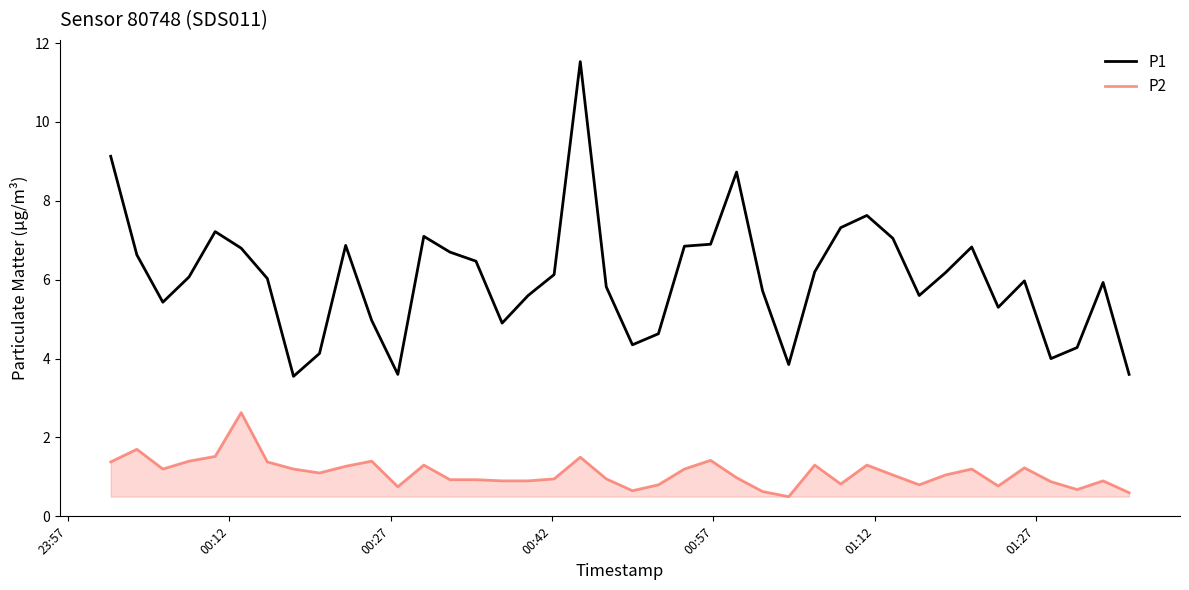

What is the maximum value for P1?

11.5